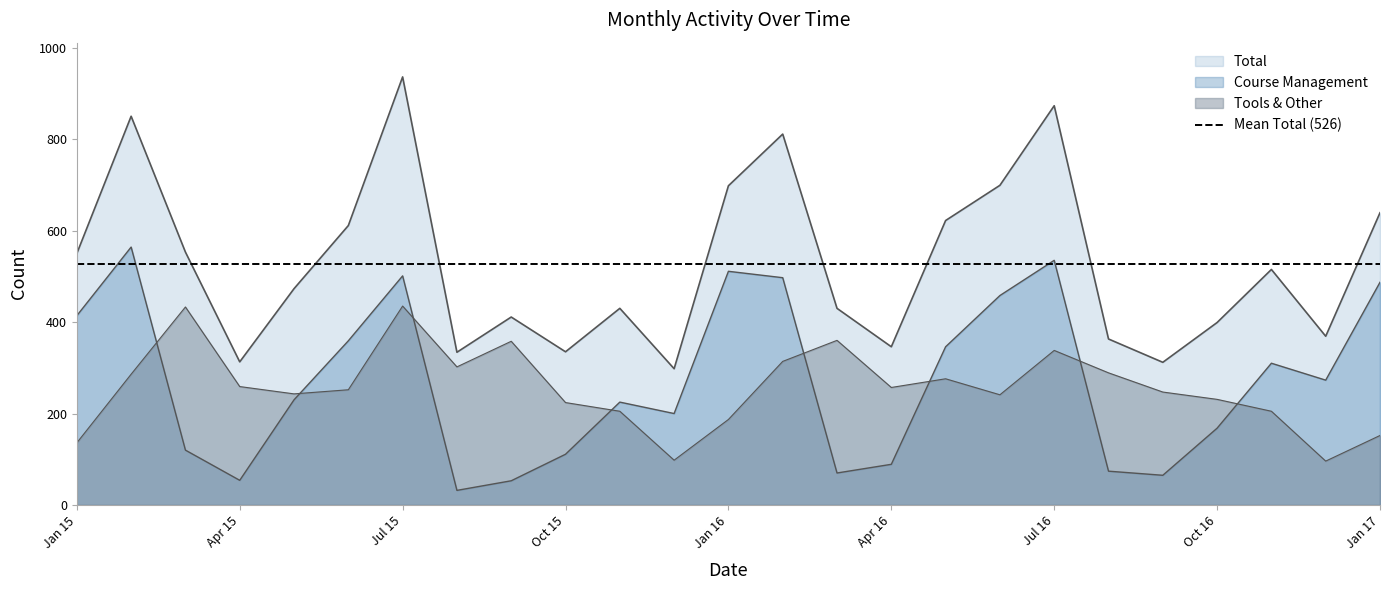

Which series changed the most between Jun 16 and Oct 16?

Total